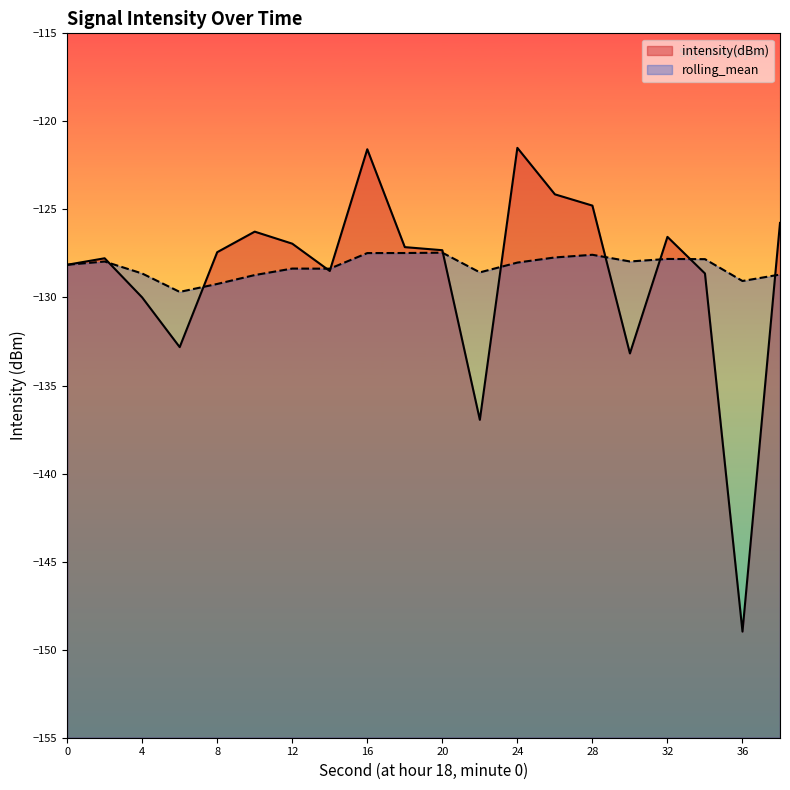

List the series in order of their peak value, lowest first.

rolling_mean, intensity(dBm)